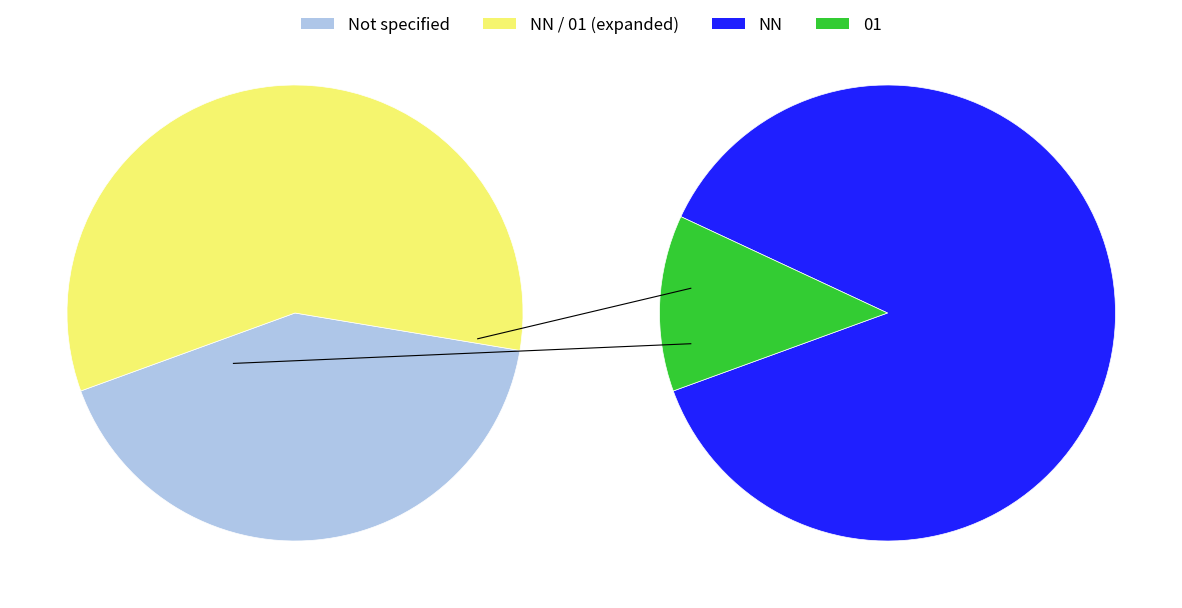

To the nearest percent, what is the average slice percentage?

33%